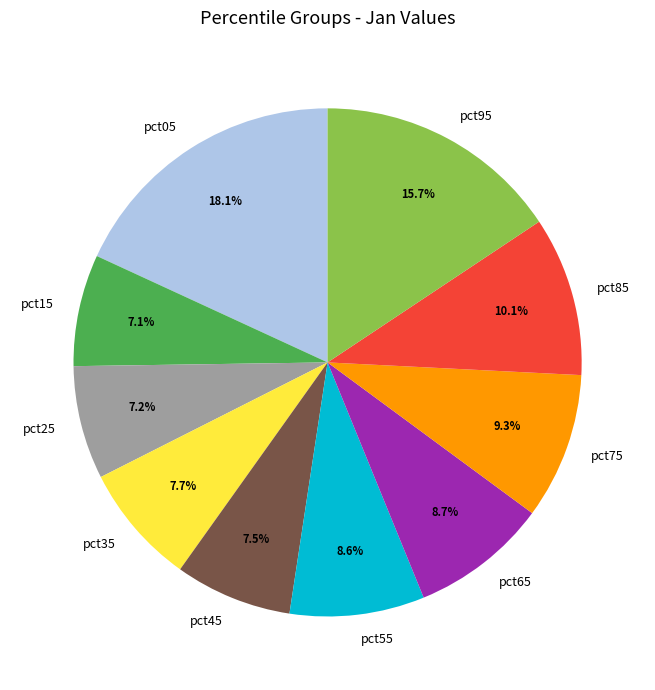

The pct75 slice represents 9% of the pie. True or false?

True